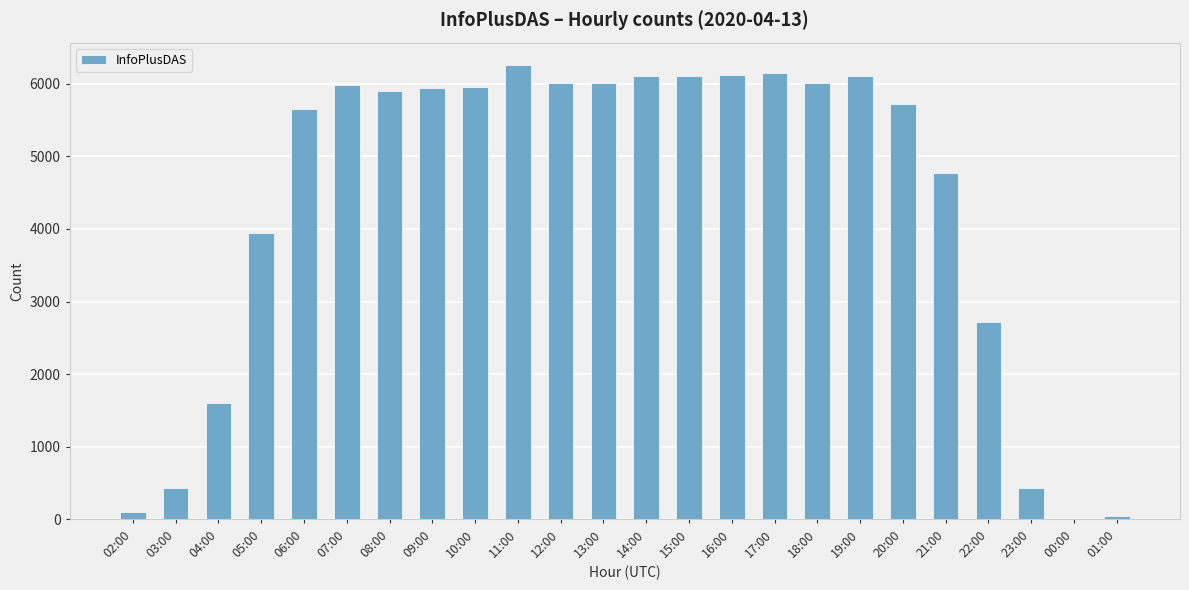

What is the sum of all values?

104023